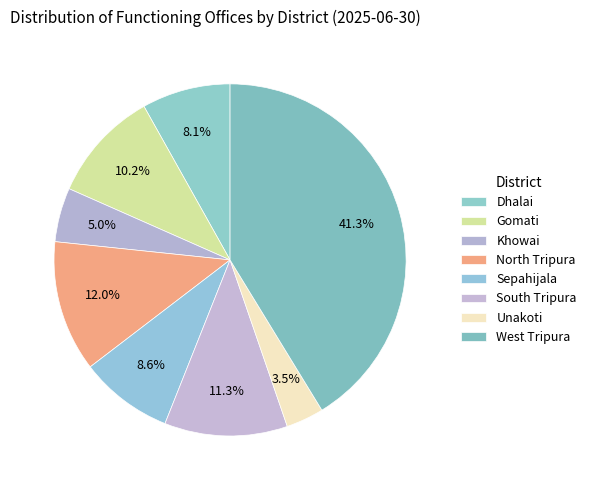

What is the smallest slice in the pie chart?

Unakoti